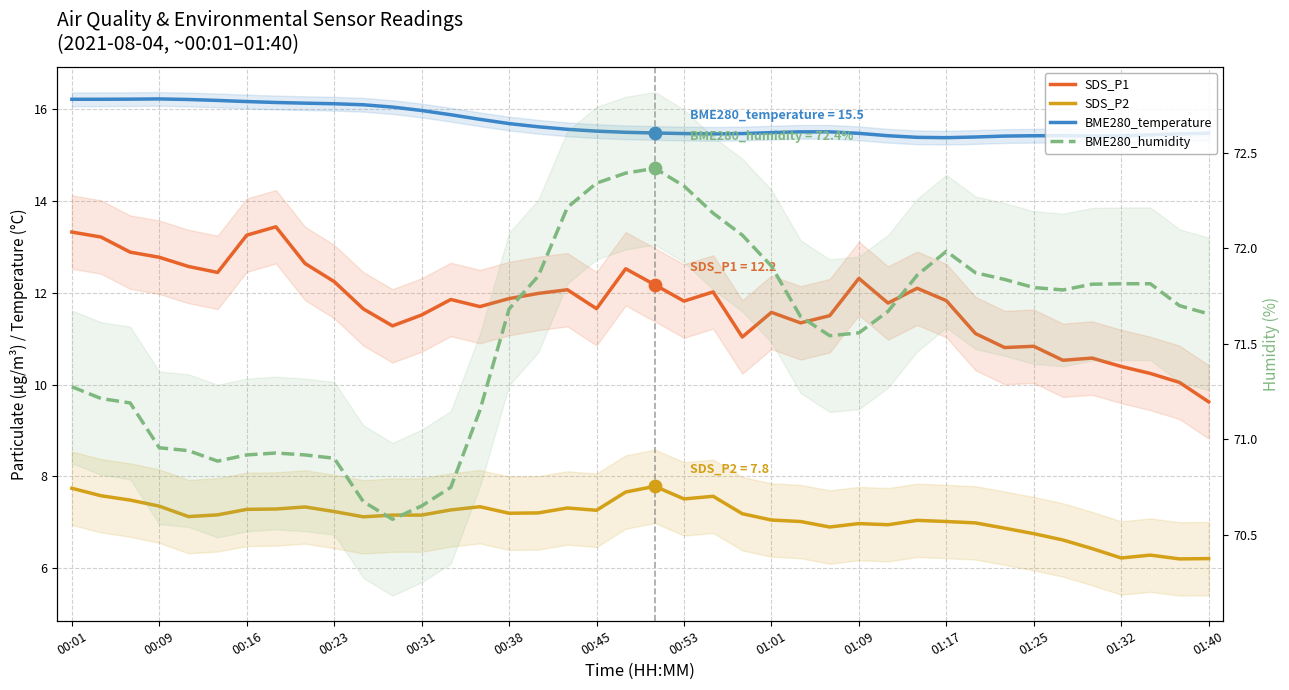

What are all the series names shown in the legend?

SDS_P1, SDS_P2, BME280_temperature, BME280_humidity